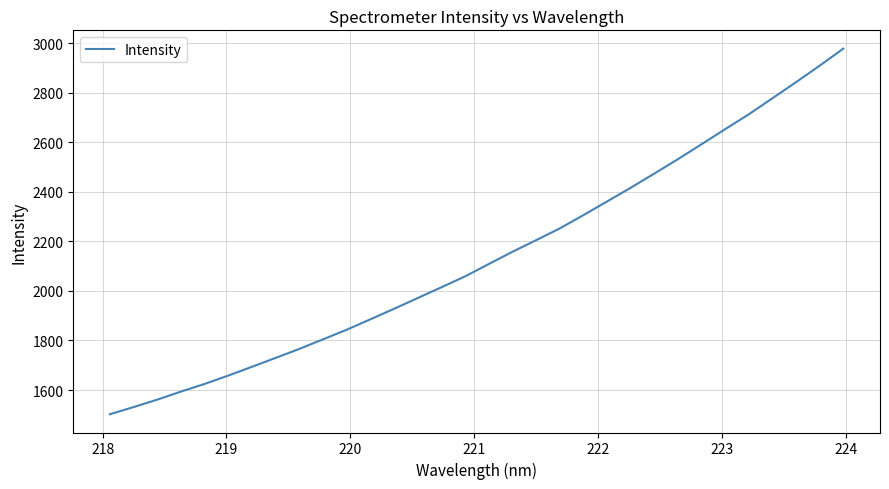

Does the chart display data point markers on the line(s)?

No